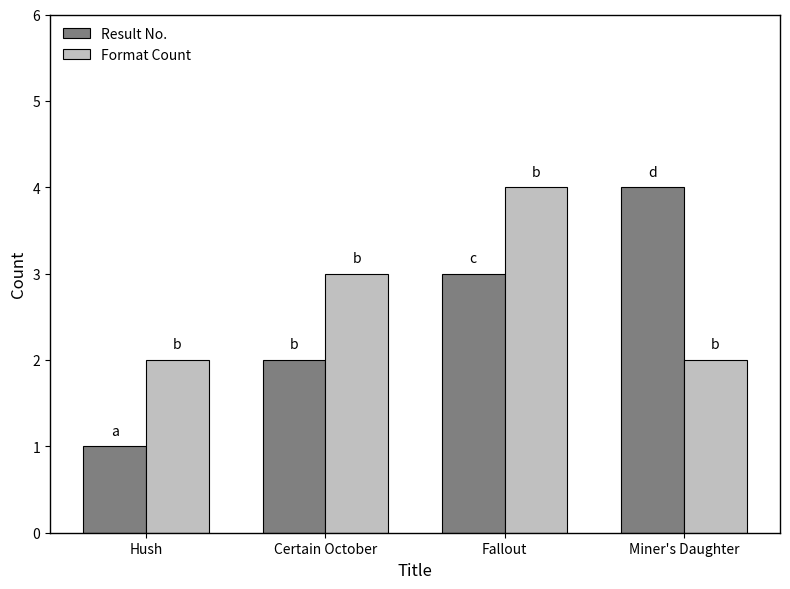

What position from the left is Certain October?

2